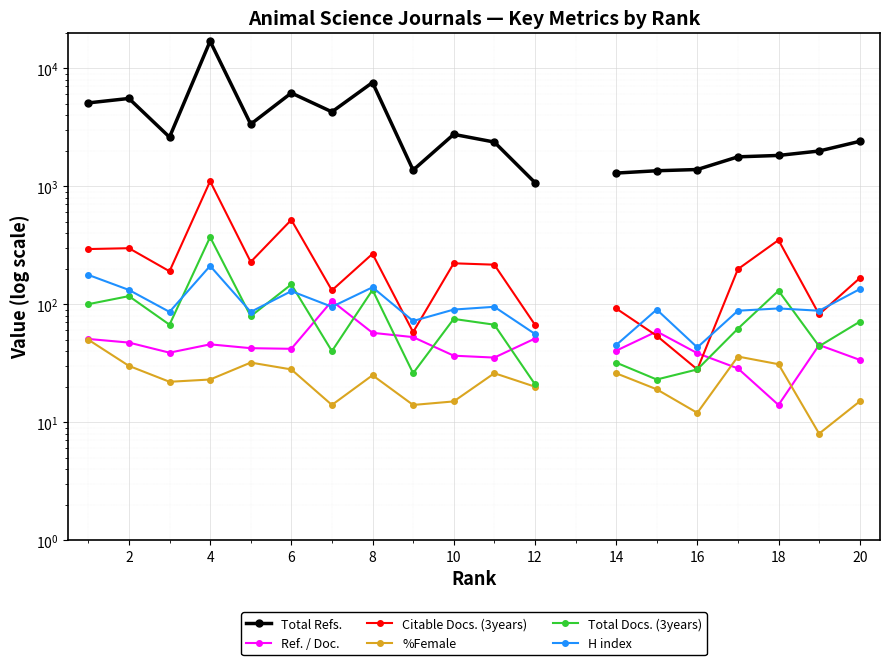

True or false: Citable Docs. (3years) and Total Refs. intersect in this chart.

False